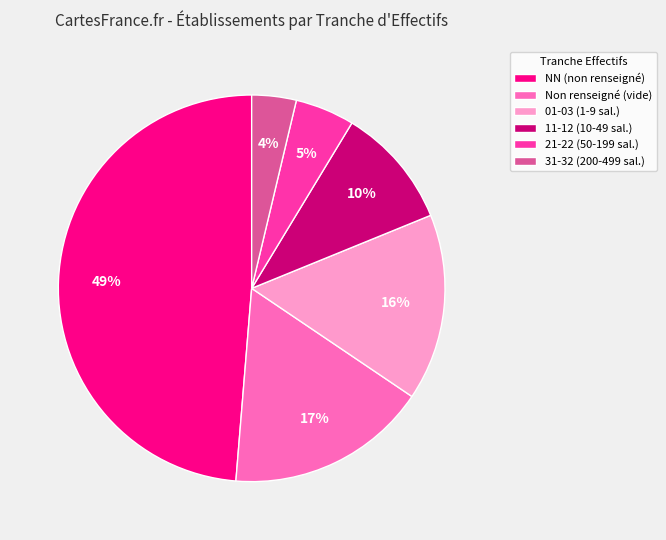

Rank the categories by value from lowest to highest.

31-32 (200-499 sal.), 21-22 (50-199 sal.), 11-12 (10-49 sal.), 01-03 (1-9 sal.), Non renseigné (vide), NN (non renseigné)